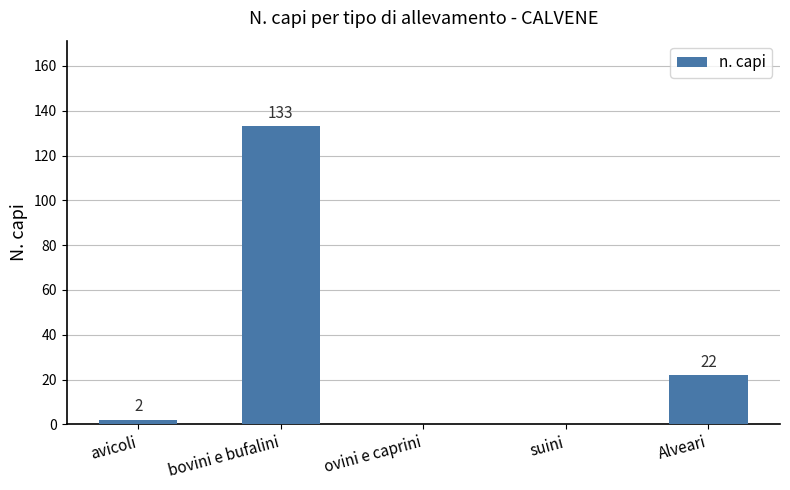

True or false: the data shows 22 at Alveari.

True